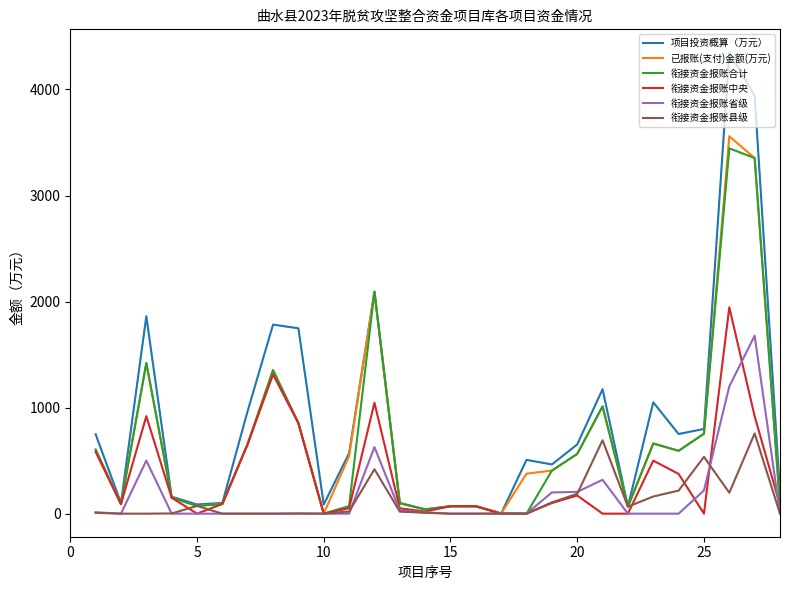

Which series has the widest spread of values?

项目投资概算（万元）